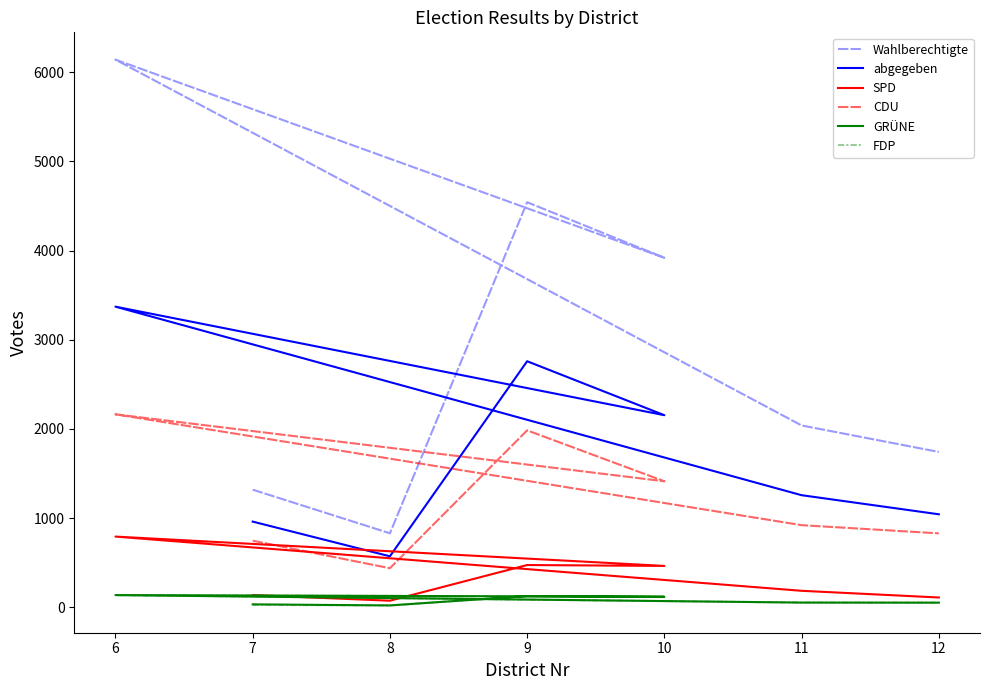

What is the greatest value displayed?

6141